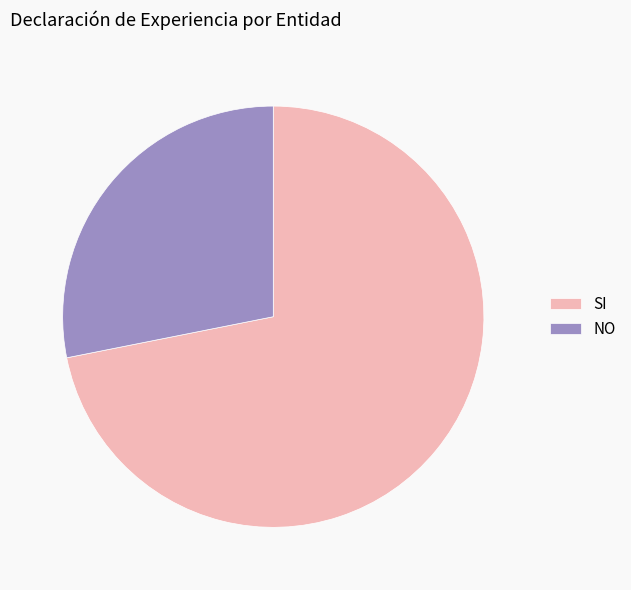

True or false: SI accounts for 72% of the total.

True